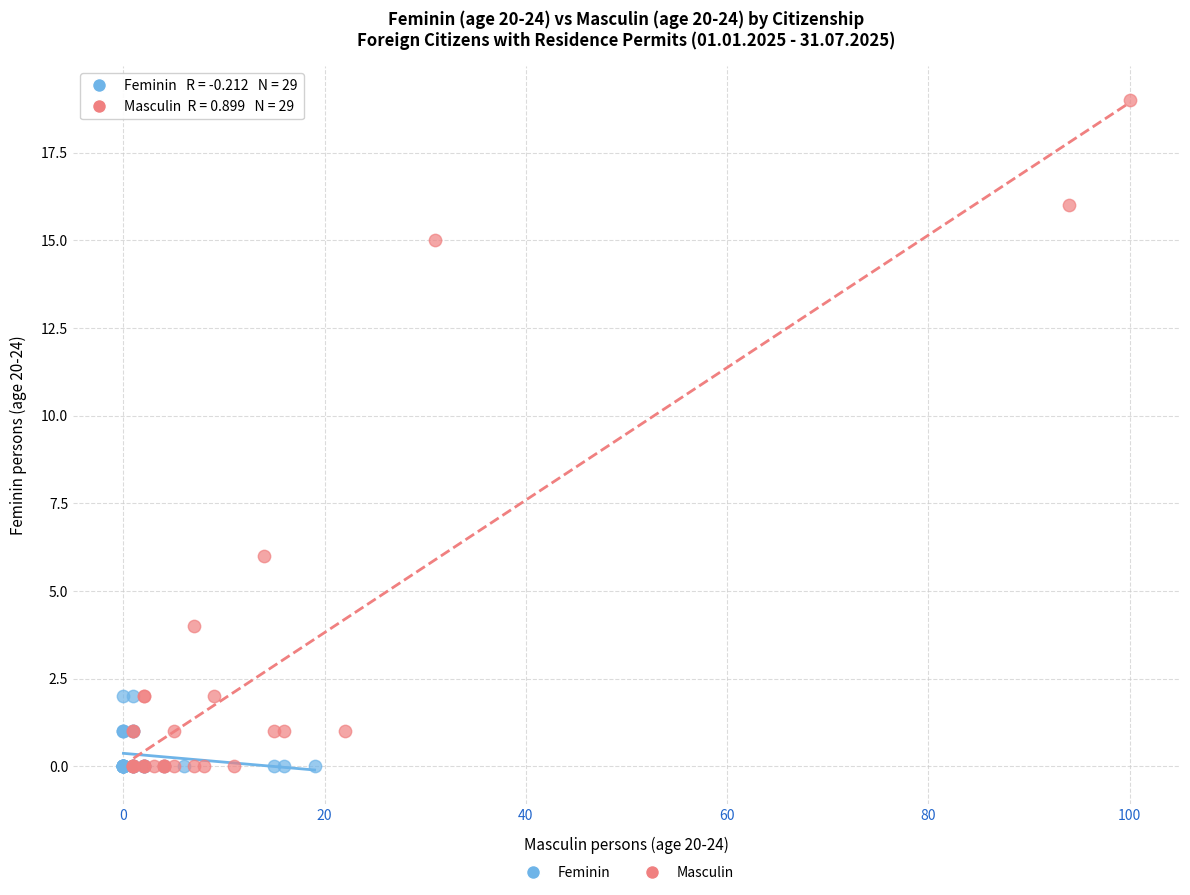

Which series has the largest Y range (max minus min)?

Masculin